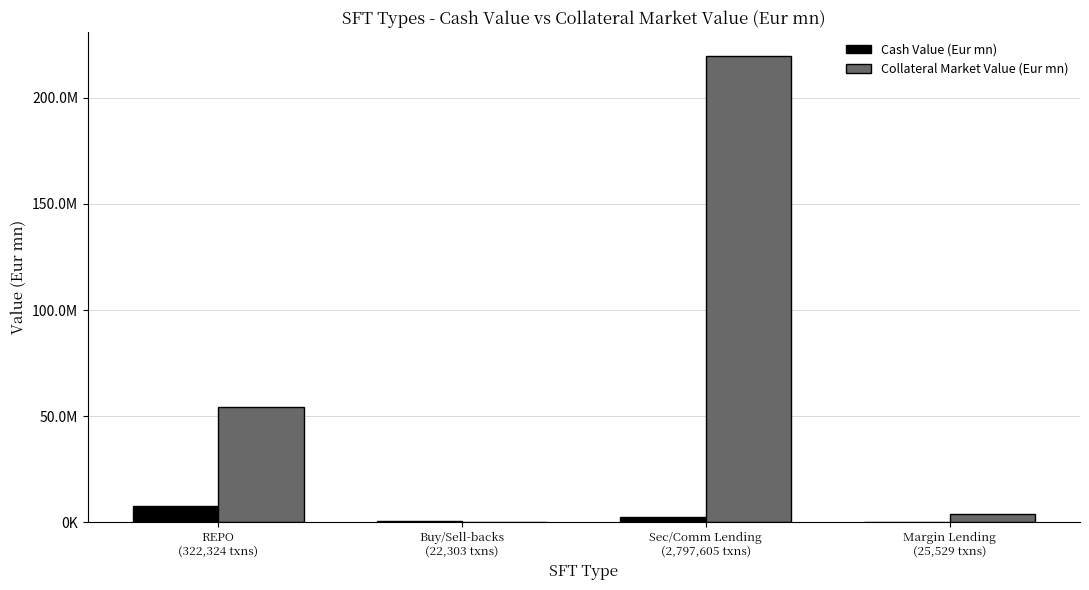

Reading left to right, extract all data points from this chart.

Cash Value (Eur mn): 7791999.7	460136.3	2415436.6	249018.6
Collateral Market Value (Eur mn): 54408131.5	121623.3	219992694.7	3829741.1